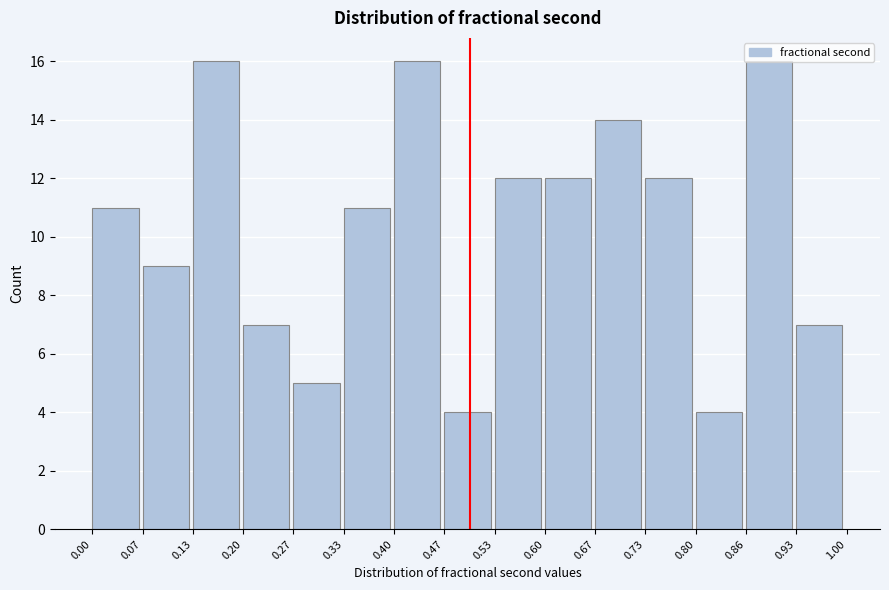

Reading left to right, transcribe this chart: for each bar, give the range it covers on the x-axis and its height. The values are not printed on the chart, so give them approximately, as read against the axis.

0.00 to 0.07: 11
0.07 to 0.13: 9
0.13 to 0.20: 16
0.20 to 0.27: 7
0.27 to 0.33: 5
0.33 to 0.40: 11
0.40 to 0.47: 16
0.47 to 0.53: 4
0.53 to 0.60: 12
0.60 to 0.67: 12
0.67 to 0.73: 14
0.73 to 0.80: 12
0.80 to 0.86: 4
0.86 to 0.93: 16
0.93 to 1.00: 7